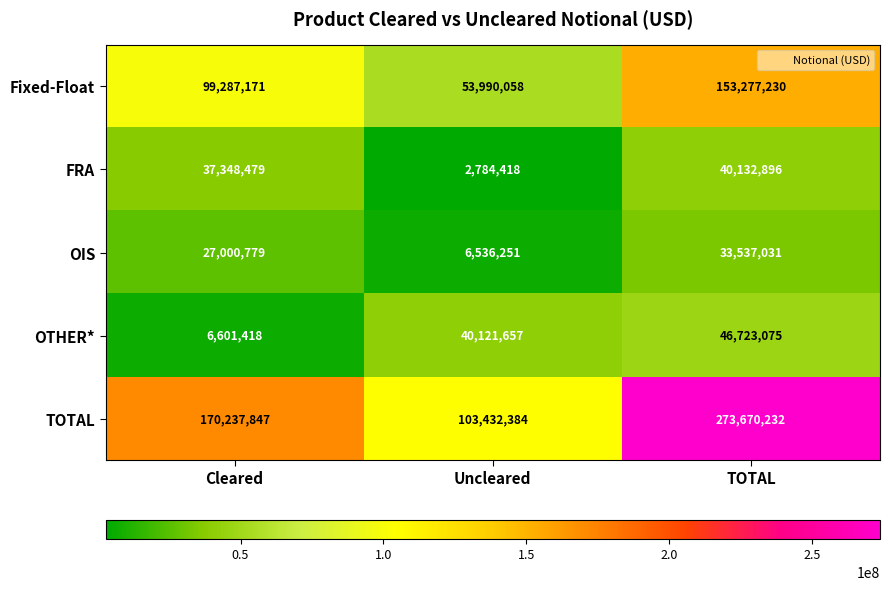

True or false: TOTAL has a value of 170237847 at Cleared.

True